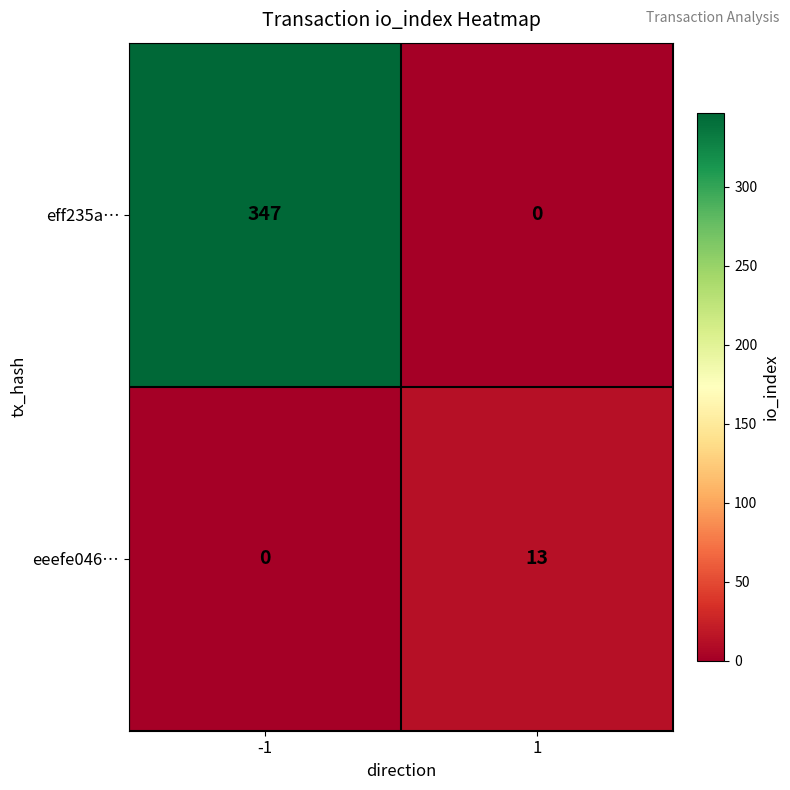

What value does the eff235a… series have at -1?

347